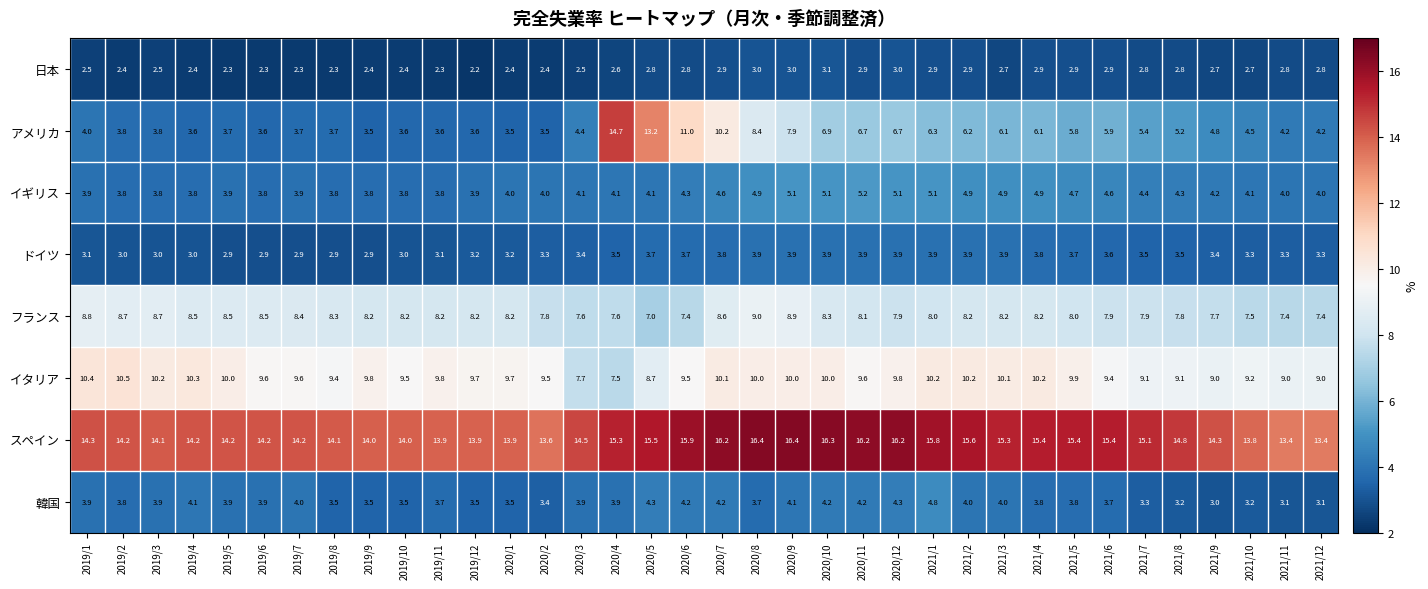

At which category is the sum across all series the highest?

2020/7